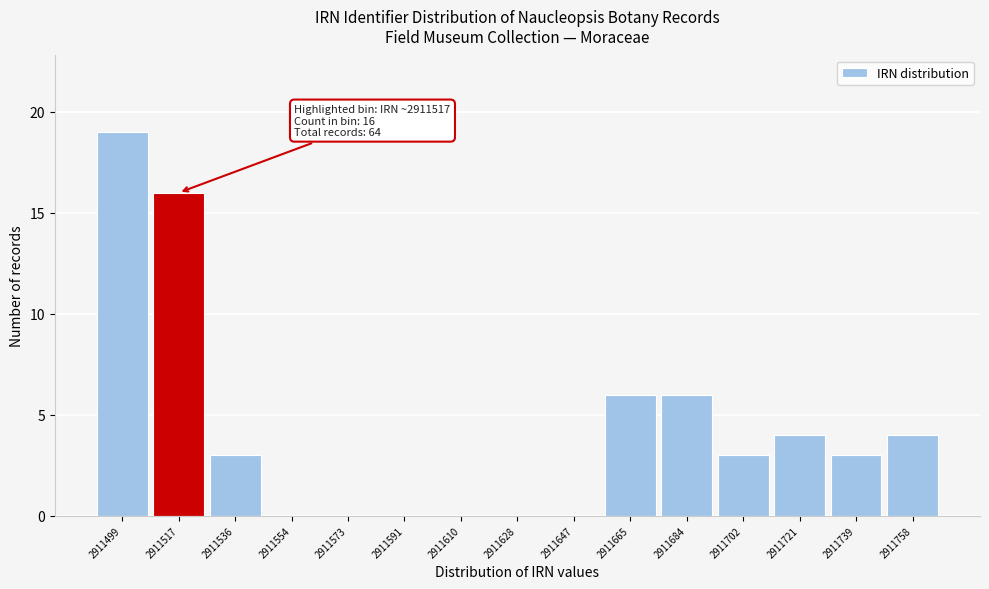

Reading right to left, extract all data points from this chart.

2911758=4	2911739=3	2911721=4	2911702=3	2911684=6	2911665=6	2911647=0	2911628=0	2911610=0	2911591=0	2911573=0	2911554=0	2911536=3	2911517=16	2911499=19